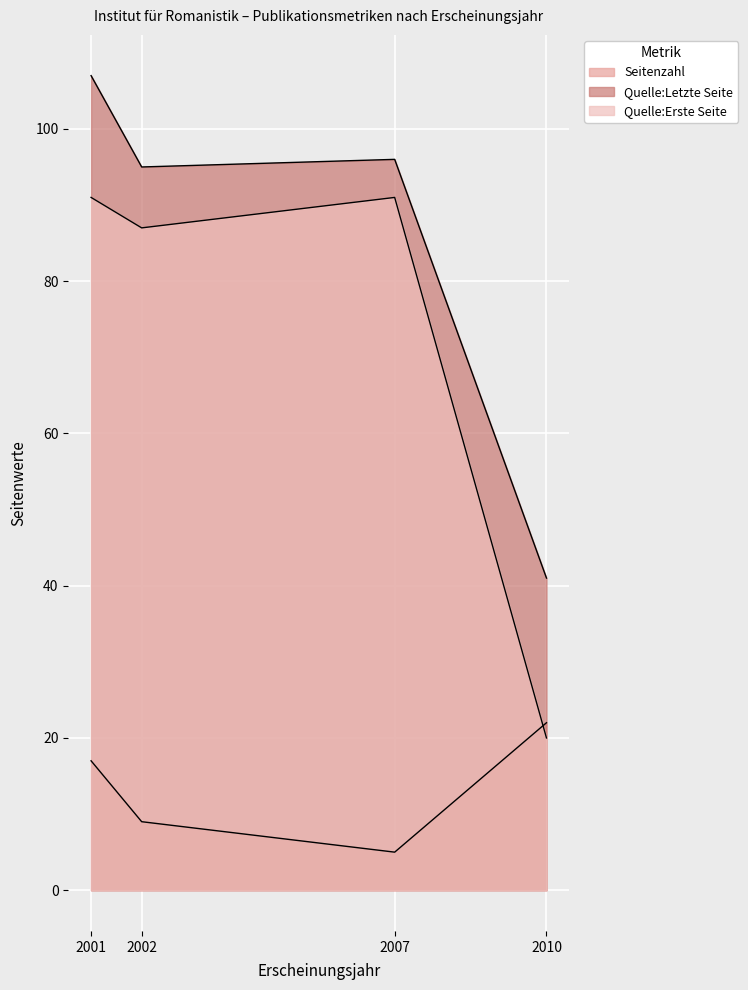

Which series has the largest total across all categories?

Quelle:Letzte Seite